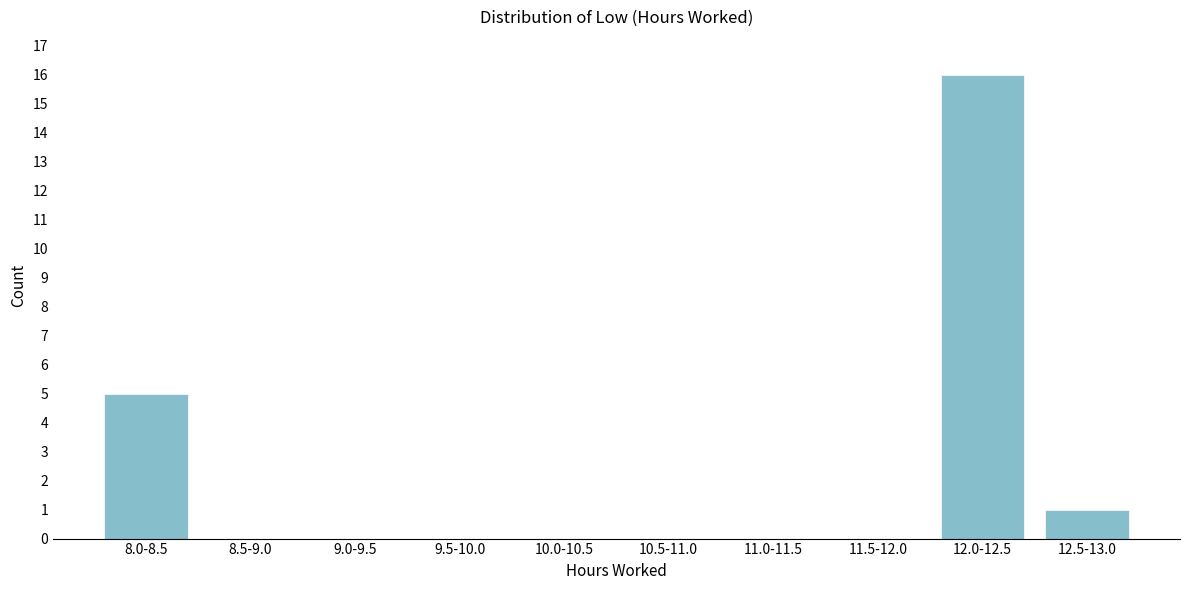

Reading left to right, transcribe all the data shown in this chart.

8.0-8.5=5	8.5-9.0=0	9.0-9.5=0	9.5-10.0=0	10.0-10.5=0	10.5-11.0=0	11.0-11.5=0	11.5-12.0=0	12.0-12.5=16	12.5-13.0=1